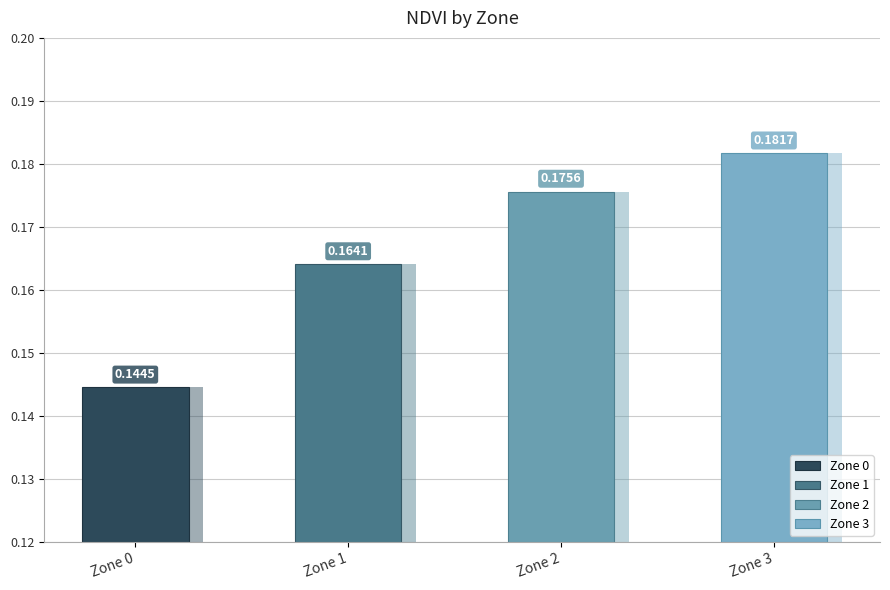

Reading left to right, what are all the values shown in this chart?

Zone 0: 0.1	0.1	0.1	0.1
Mean NDVI: 0.1	0.2	0.2	0.2